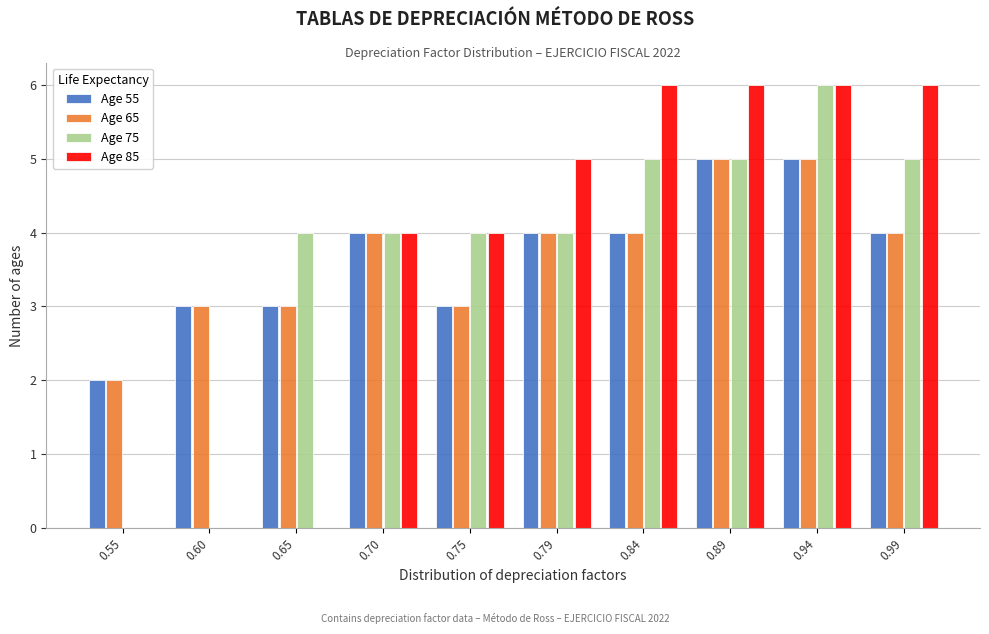

Reading left to right, list every range on the x-axis with the height of the bar of each series over it. Neither the bar edges nor the heights are printed on the chart, so give them approximately, as read against the axes.

0.530 to 0.578: Age 55=2	Age 65=2	Age 75=0	Age 85=0
0.578 to 0.626: Age 55=3	Age 65=3	Age 75=0	Age 85=0
0.626 to 0.674: Age 55=3	Age 65=3	Age 75=4	Age 85=0
0.674 to 0.722: Age 55=4	Age 65=4	Age 75=4	Age 85=4
0.722 to 0.770: Age 55=3	Age 65=3	Age 75=4	Age 85=4
0.770 to 0.818: Age 55=4	Age 65=4	Age 75=4	Age 85=5
0.818 to 0.866: Age 55=4	Age 65=4	Age 75=5	Age 85=6
0.866 to 0.914: Age 55=5	Age 65=5	Age 75=5	Age 85=6
0.914 to 0.962: Age 55=5	Age 65=5	Age 75=6	Age 85=6
0.962 to 1.010: Age 55=4	Age 65=4	Age 75=5	Age 85=6